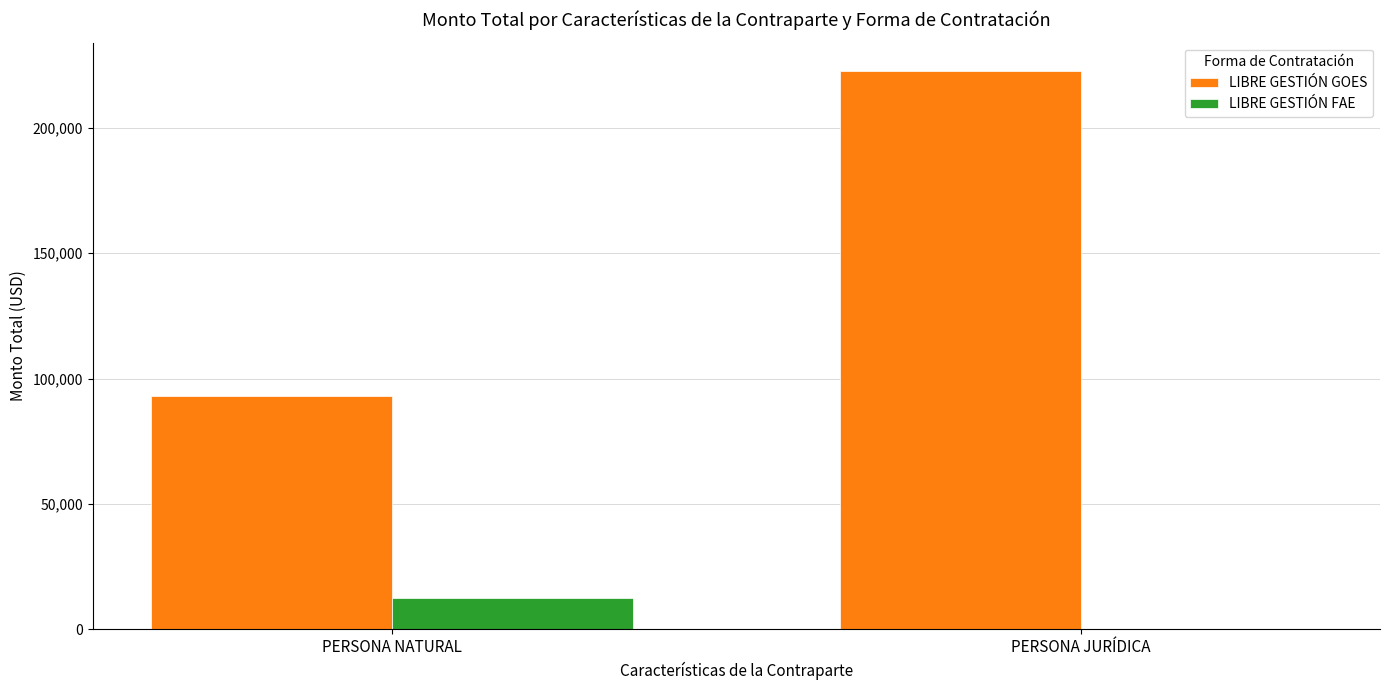

The LIBRE GESTIÓN GOES series shows 93082.4 at PERSONA NATURAL. True or false?

True